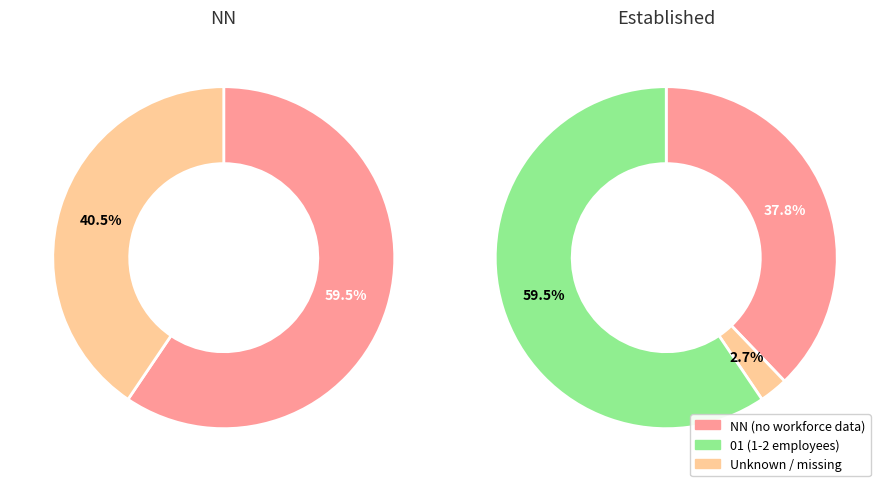

Which slice is the largest?

NN